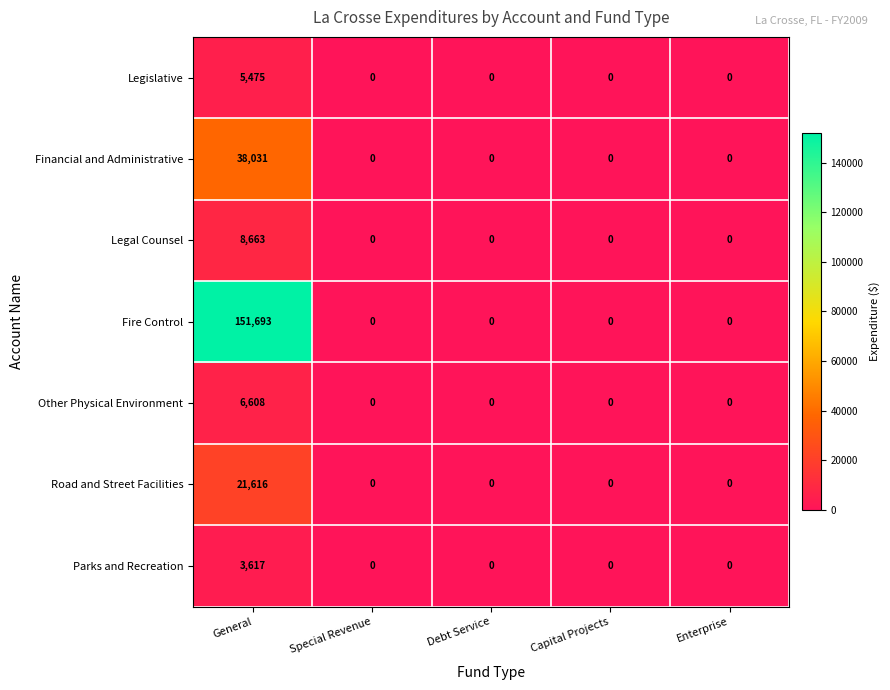

Which series changed the most between General and Enterprise?

Fire Control